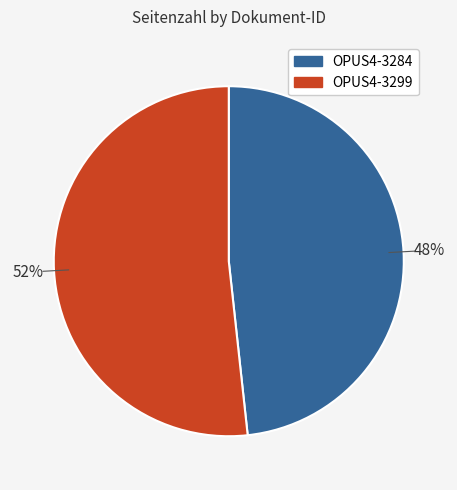

Which category has the biggest portion of the pie?

OPUS4-3299